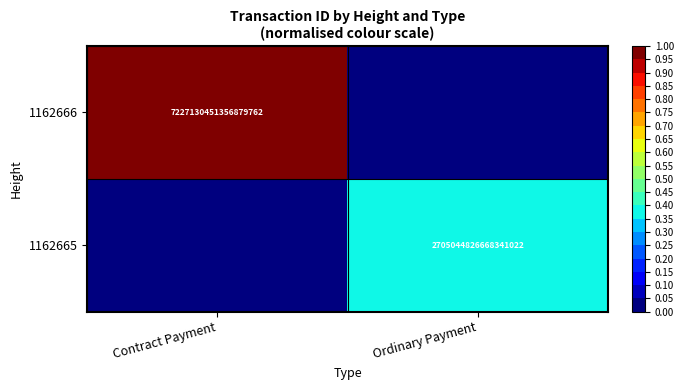

Which label corresponds to the largest value in the chart?

Contract Payment